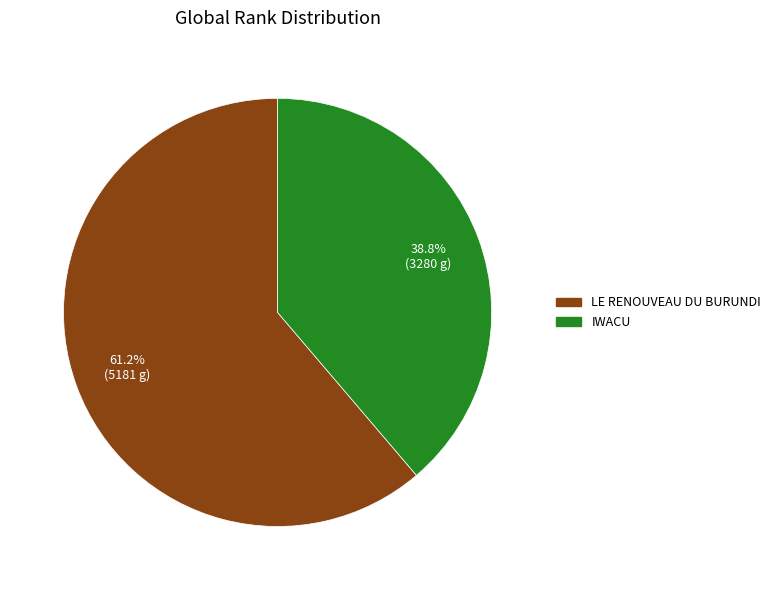

What is the largest slice in the pie chart?

LE RENOUVEAU DU BURUNDI